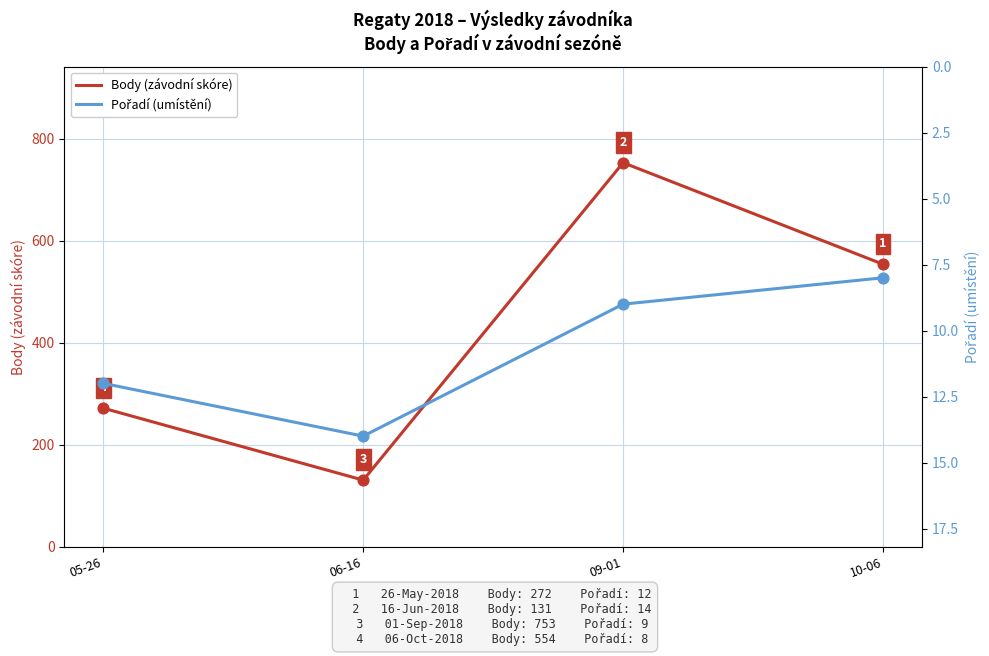

Which series has the largest total across all categories?

Body (závodní skóre)